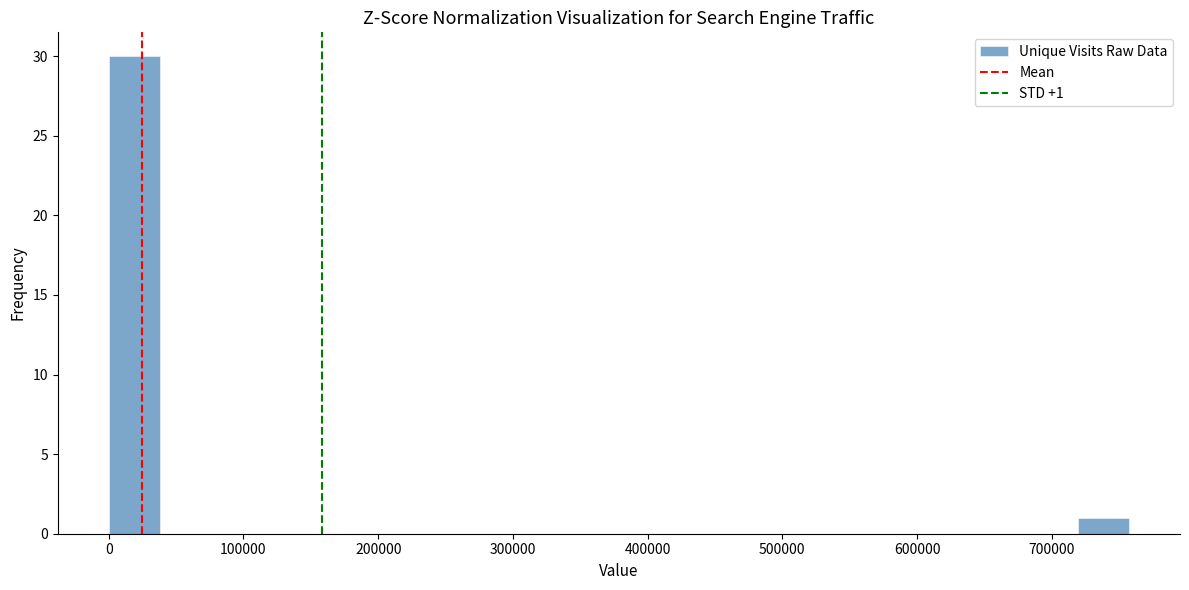

Around what value on the x-axis is the tallest bar? Give the approximate position of its centre, as read against the axis.

20000